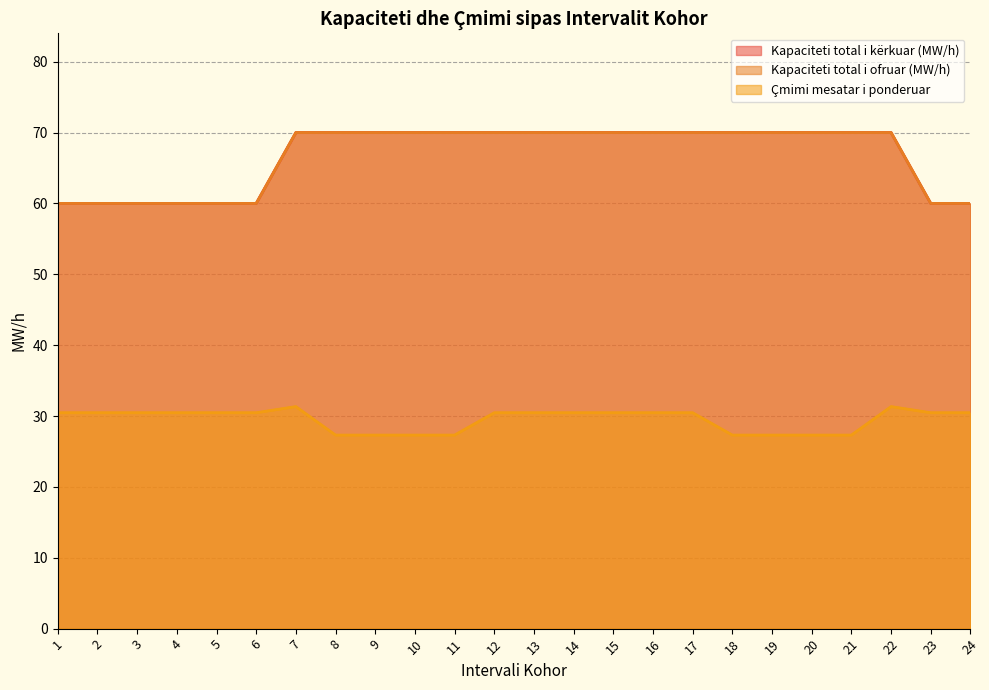

True or false: Çmimi mesatar i ponderuar and Kapaciteti total i ofruar (MW/h) intersect in this chart.

False